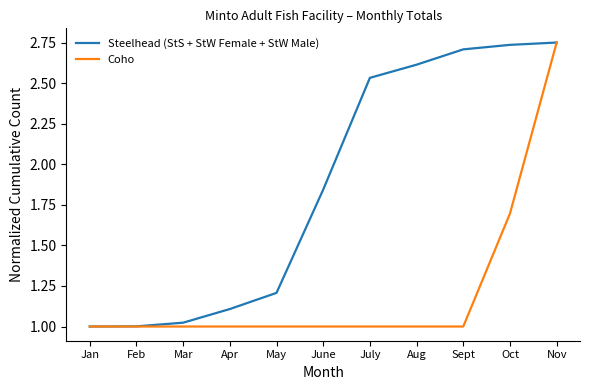

What position from the right is Mar?

9